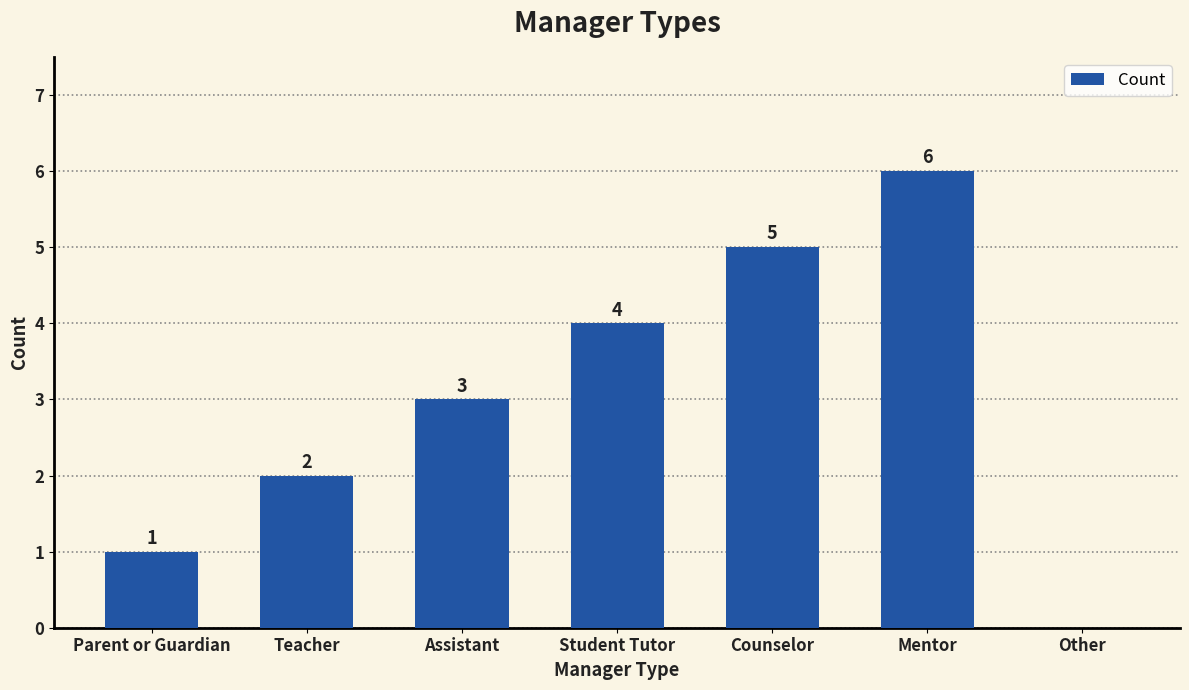

What is the sum of all values?

21